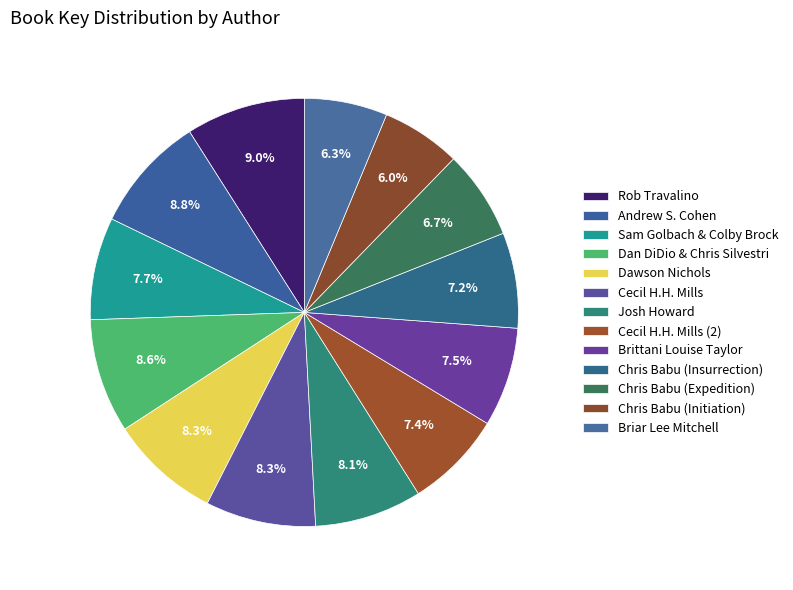

How many segments does this pie chart have?

13